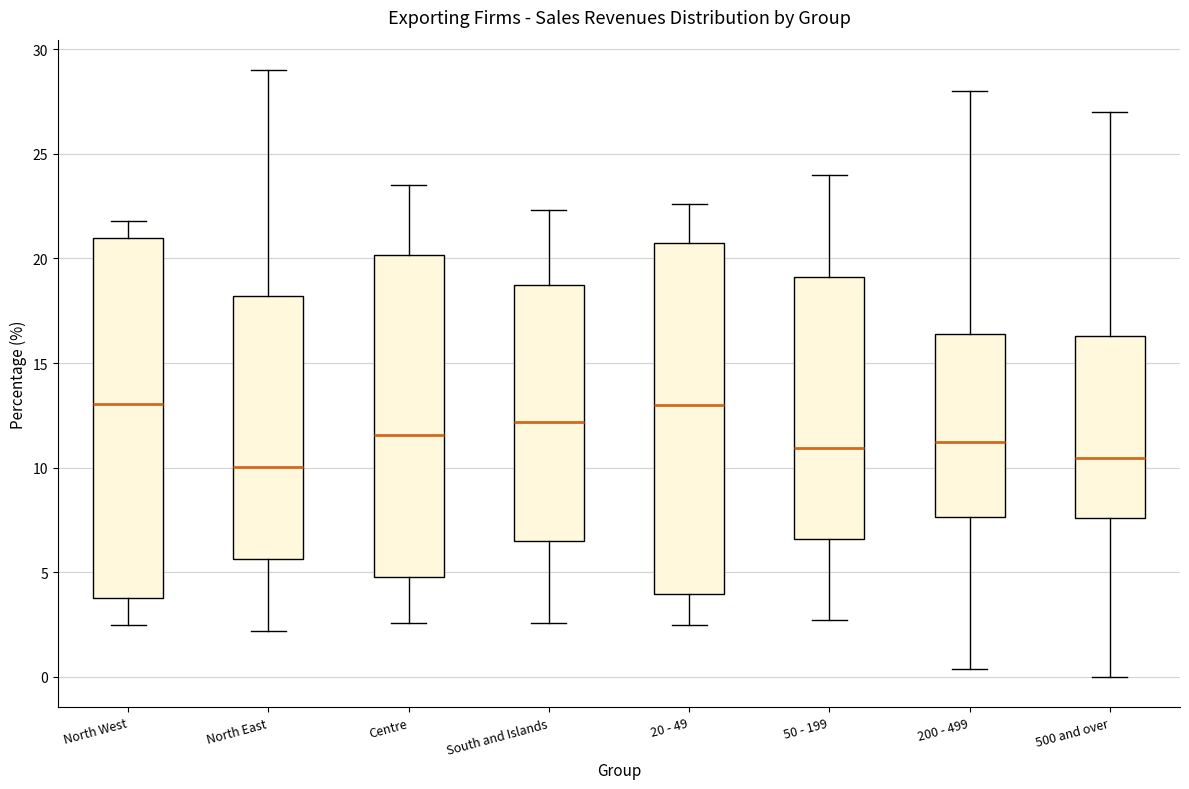

Reading left to right, transcribe this box plot: for each box, give where its median line is, the range the box spans, and where its two whiskers end, as read against the y-axis. The values are not printed on the chart, so give them approximately, as read against the axis.

North West: median 13.0, box 4.0 to 21.0, whiskers 2.5 to 22.0
North East: median 10.0, box 5.5 to 18.0, whiskers 2.0 to 29.0
Centre: median 11.5, box 5.0 to 20.0, whiskers 2.5 to 23.5
South and Islands: median 12.0, box 6.5 to 18.5, whiskers 2.5 to 22.5
20 - 49: median 13.0, box 4.0 to 20.5, whiskers 2.5 to 22.5
50 - 199: median 11.0, box 6.5 to 19.0, whiskers 2.5 to 24.0
200 - 499: median 11.5, box 7.5 to 16.5, whiskers 0.5 to 28.0
500 and over: median 10.5, box 7.5 to 16.5, whiskers 0.0 to 27.0